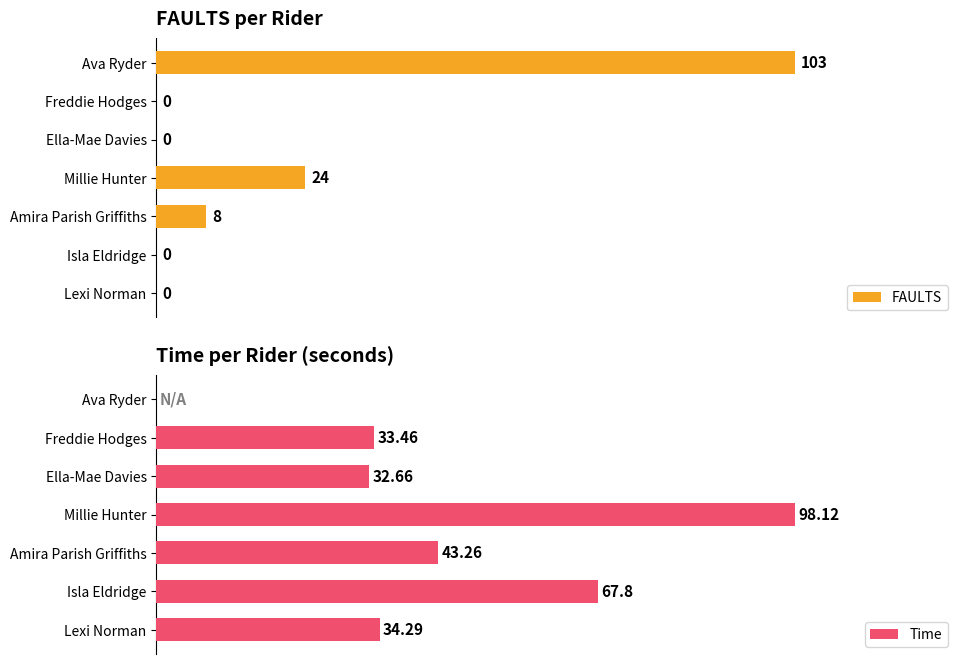

What is the average value of the FAULTS series?

19.3